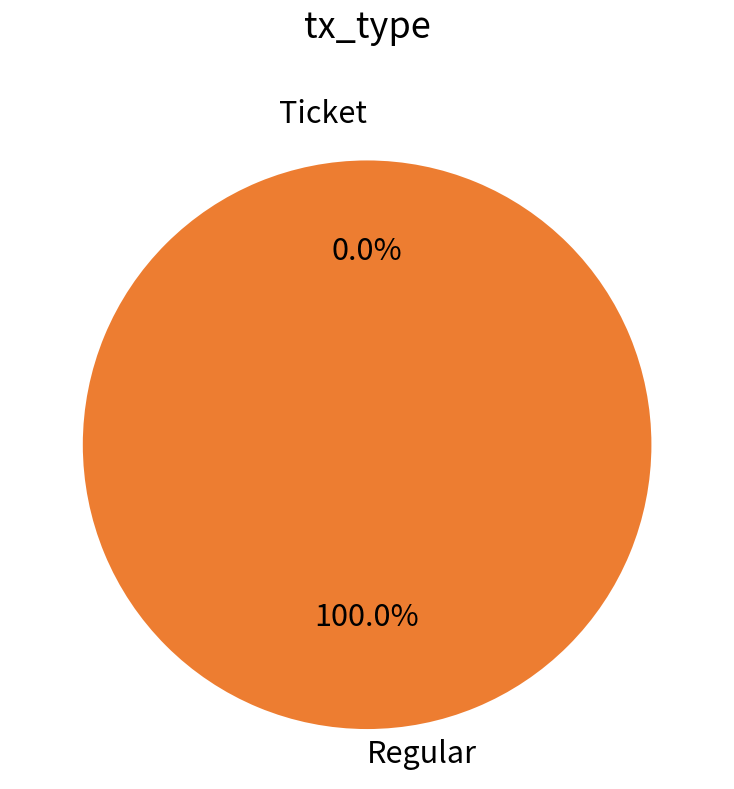

Count the number of slices in the pie.

2